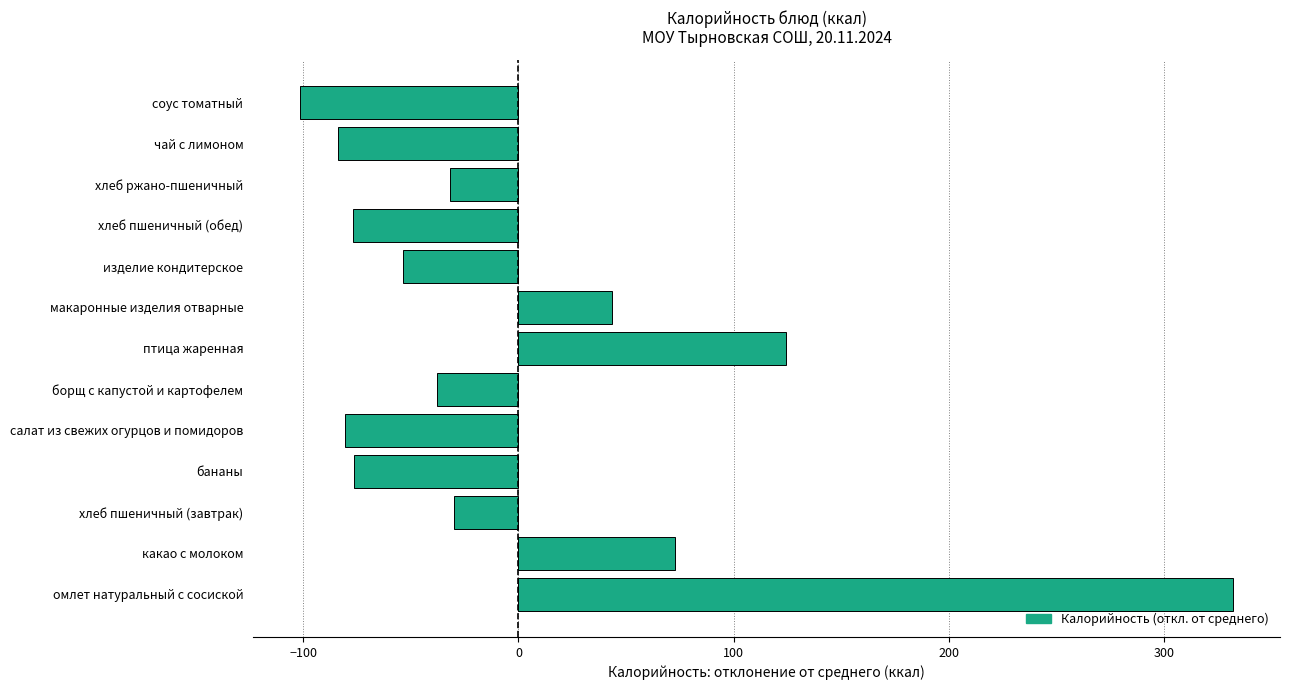

What is the sum of the values at бананы and макаронные изделия отварные?

-33.3